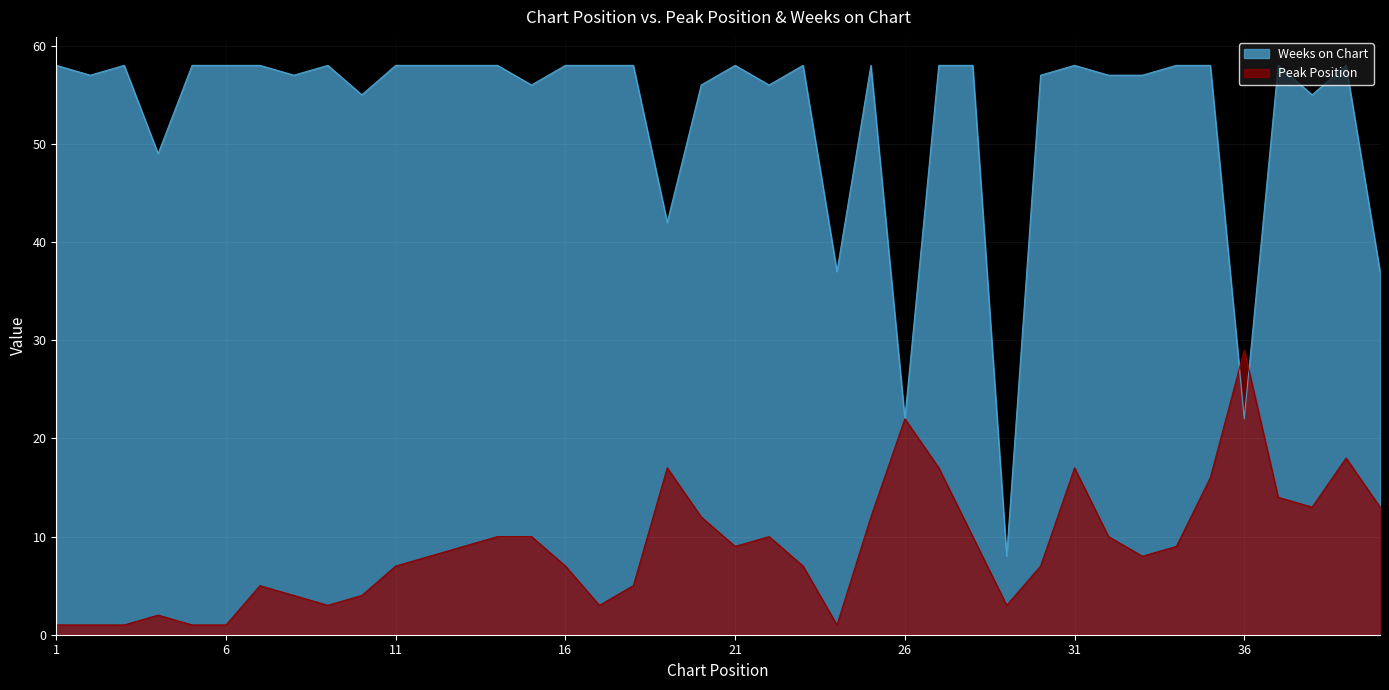

List the series in order of their overall mean, highest first.

Weeks on Chart, Peak Position